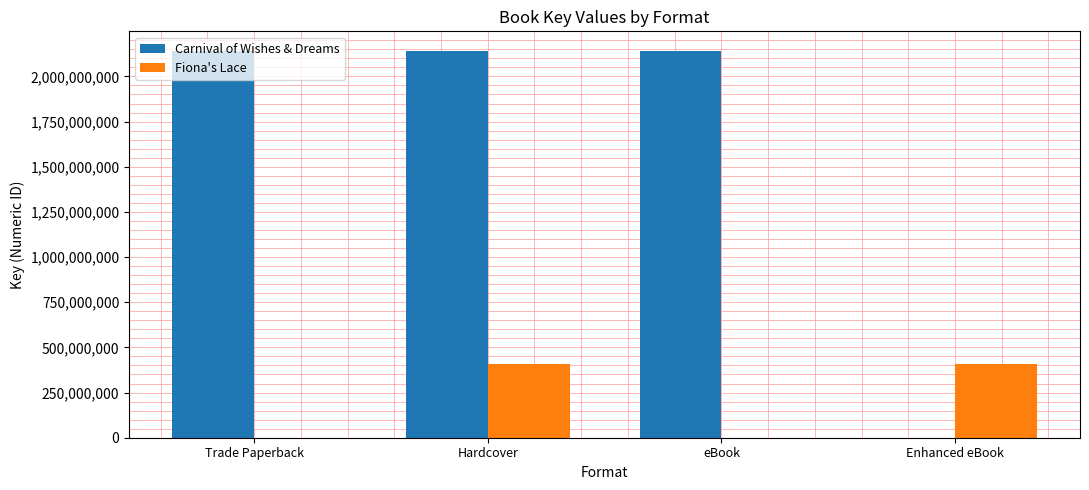

Is it true that Fiona's Lace equals 409595560 at Hardcover?

True